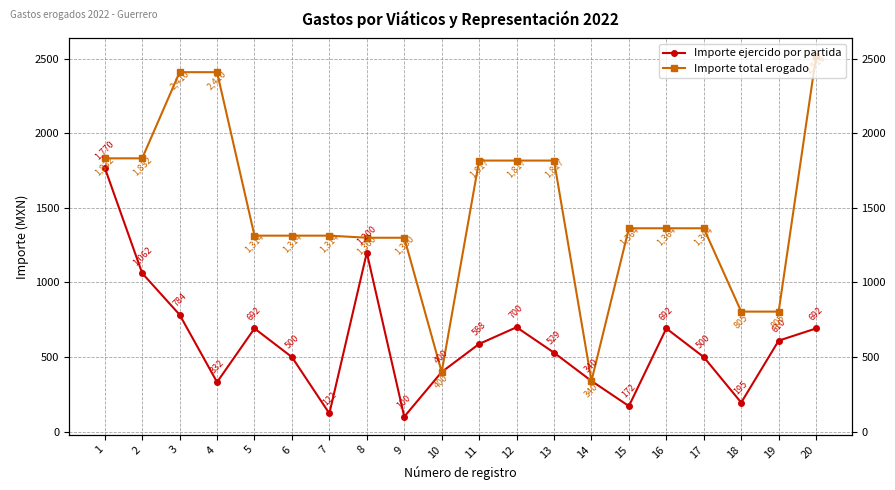

What is the maximum value for Importe ejercido por partida?

1770.0